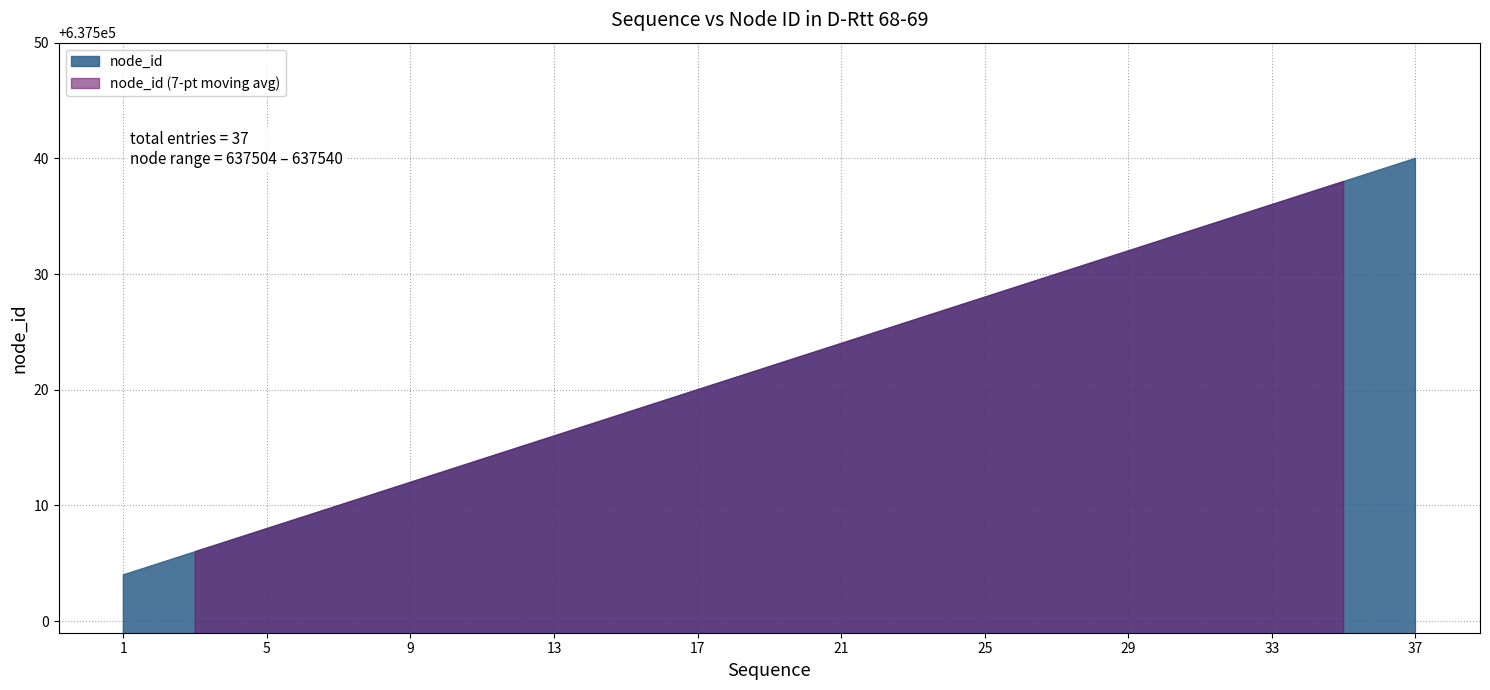

At which label is the value closest to 637522?

19